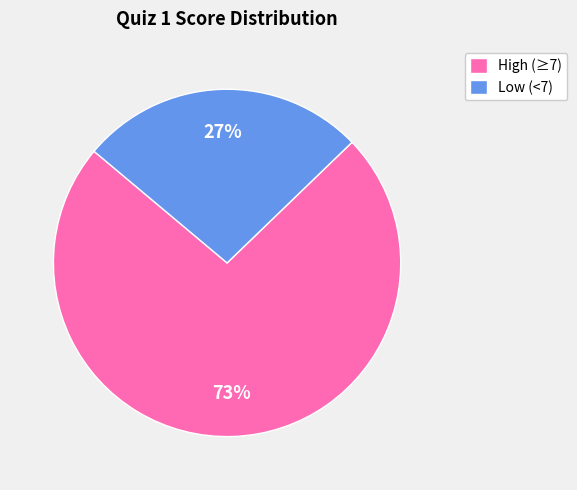

Do Low (<7) and High (≥7) together represent more than half of the pie?

Yes